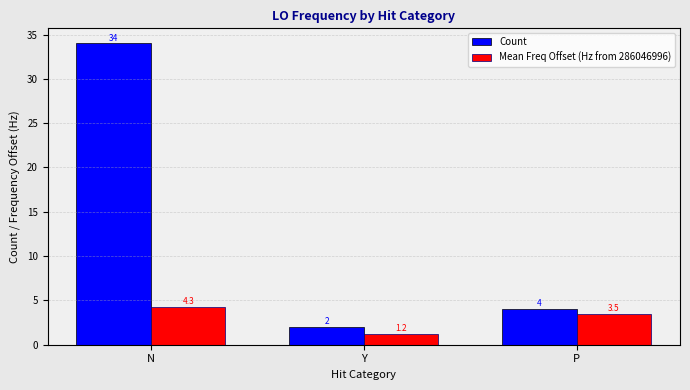

Which label corresponds to the smallest value in the chart?

Y